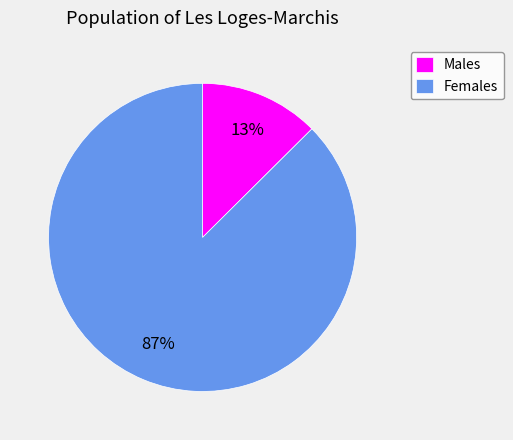

Is there any slice that represents more than half of the pie?

Yes